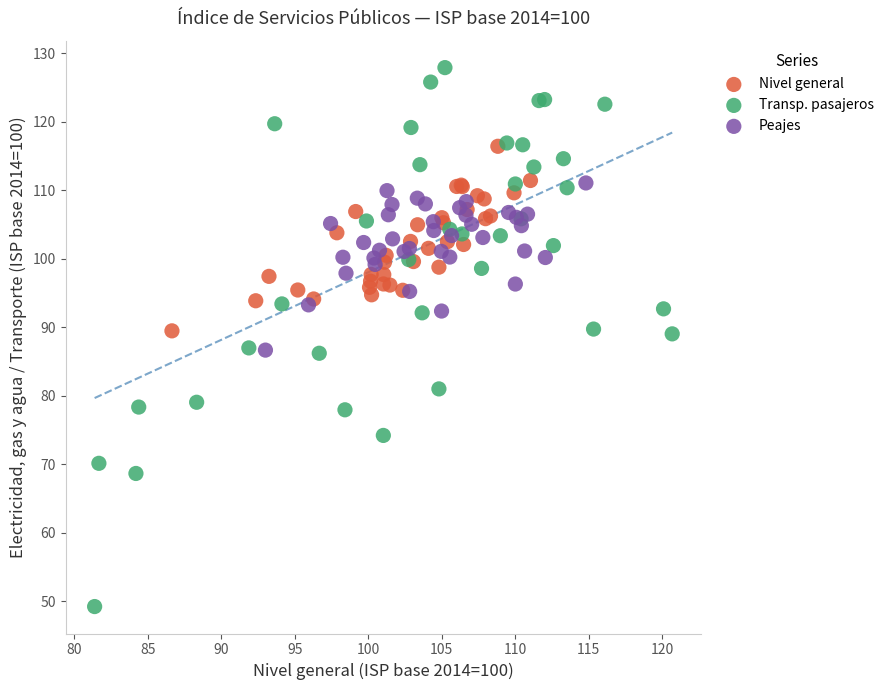

What are all the series names shown in the legend?

Nivel general, Transp. pasajeros, Peajes